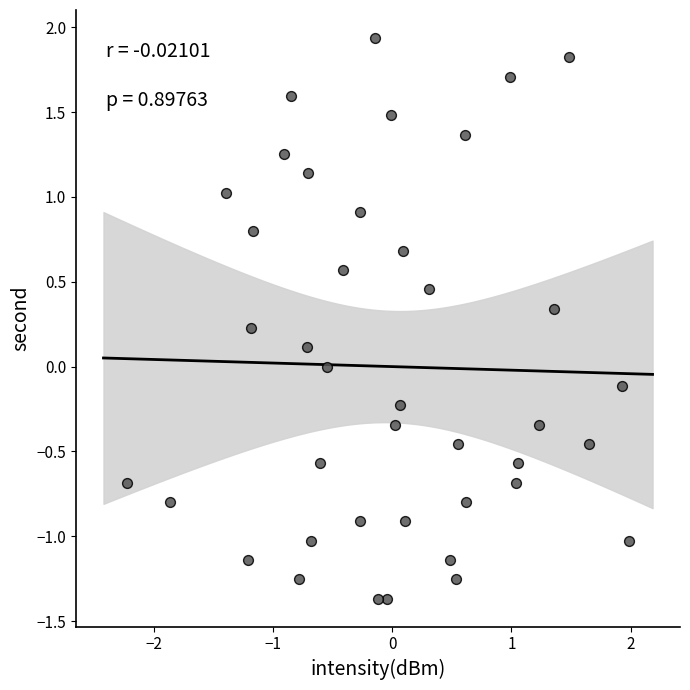

What is the range of Y values (max minus min)?

3.3